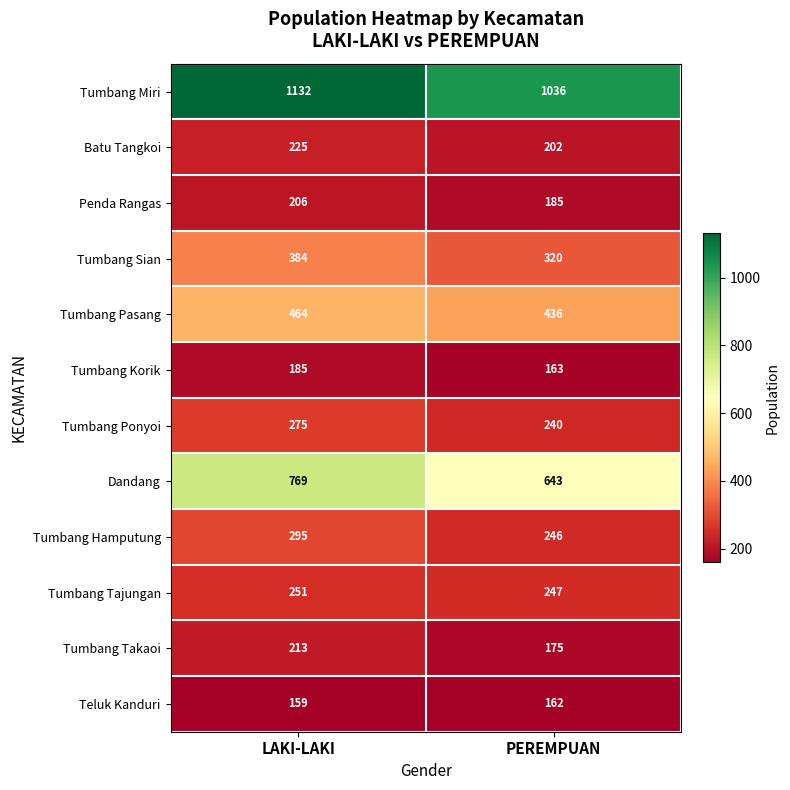

Reading left to right, list all the values displayed in this chart.

Tumbang Miri: LAKI-LAKI=1132	PEREMPUAN=1036
Batu Tangkoi: LAKI-LAKI=225	PEREMPUAN=202
Penda Rangas: LAKI-LAKI=206	PEREMPUAN=185
Tumbang Sian: LAKI-LAKI=384	PEREMPUAN=320
Tumbang Pasang: LAKI-LAKI=464	PEREMPUAN=436
Tumbang Korik: LAKI-LAKI=185	PEREMPUAN=163
Tumbang Ponyoi: LAKI-LAKI=275	PEREMPUAN=240
Dandang: LAKI-LAKI=769	PEREMPUAN=643
Tumbang Hamputung: LAKI-LAKI=295	PEREMPUAN=246
Tumbang Tajungan: LAKI-LAKI=251	PEREMPUAN=247
Tumbang Takaoi: LAKI-LAKI=213	PEREMPUAN=175
Teluk Kanduri: LAKI-LAKI=159	PEREMPUAN=162